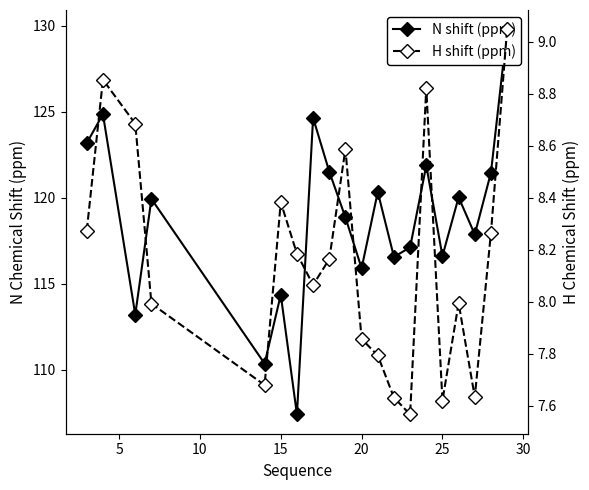

Does the chart have visible grid lines?

No